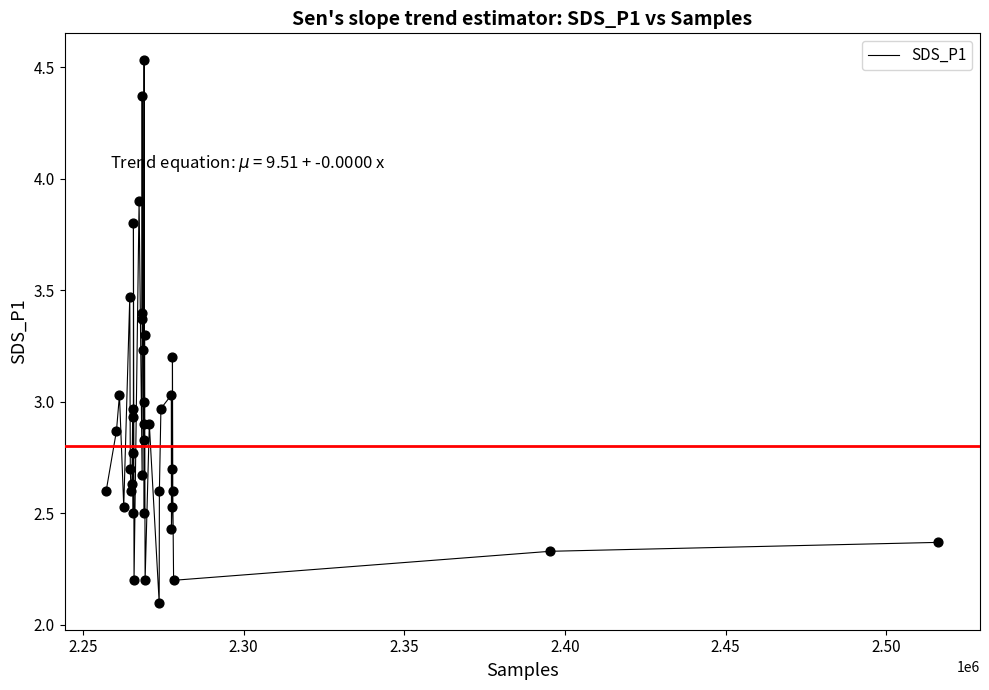

What is the smallest value displayed?

2.1